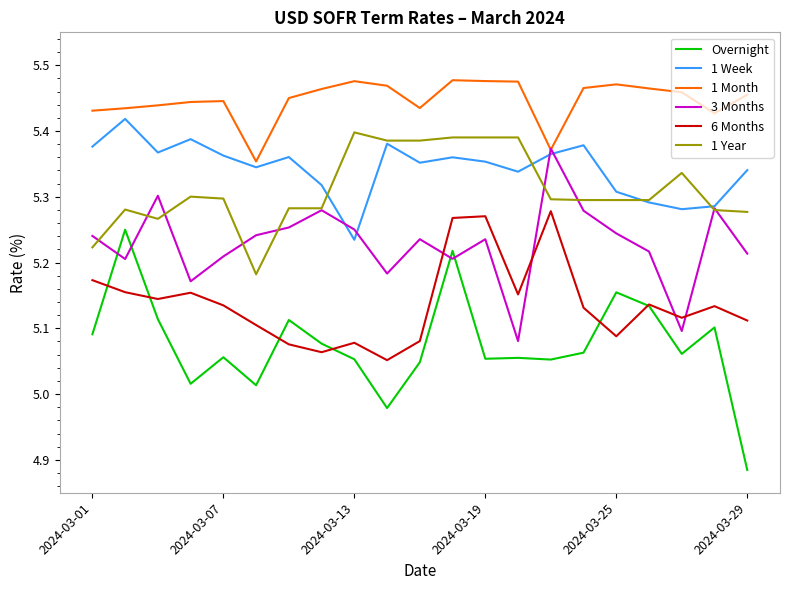

Which series has the widest spread of values?

Overnight